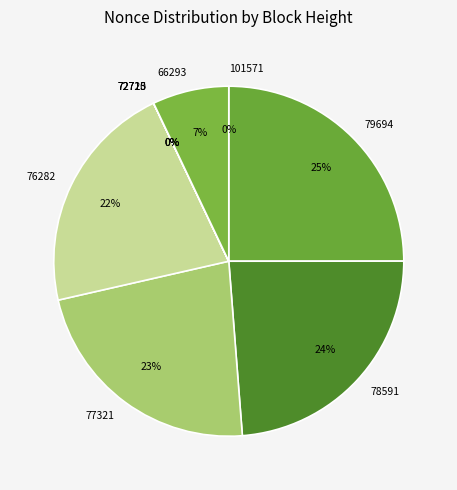

Is the sum of 77321 and 79694 greater than half?

No